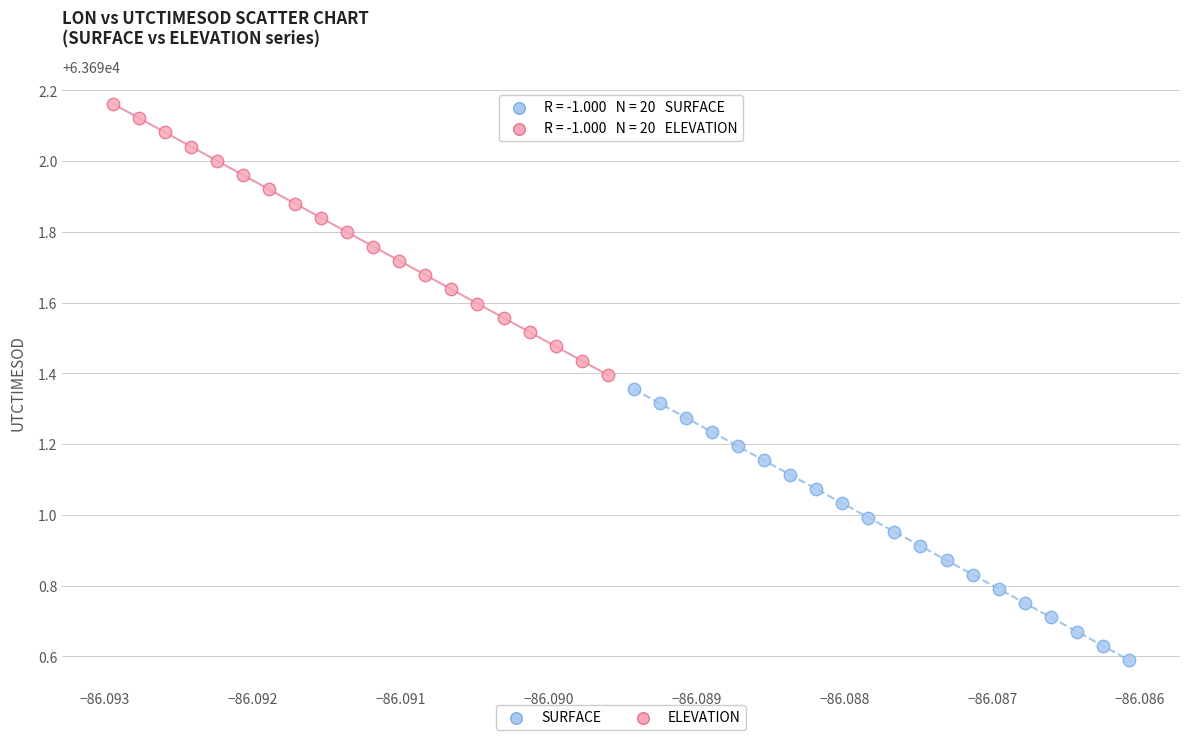

Which series reaches the minimum Y coordinate?

SURFACE